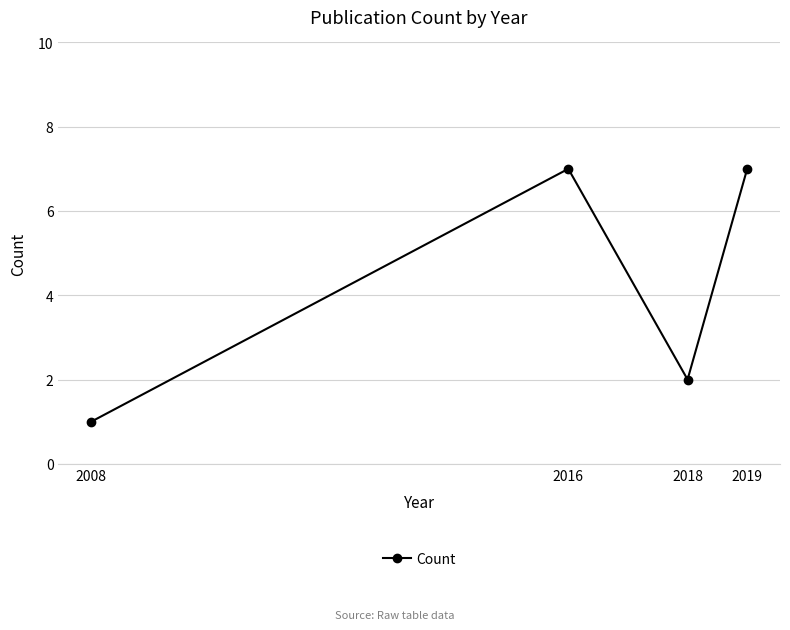

Reading left to right, transcribe all the data shown in this chart.

2008=1	2016=7	2018=2	2019=7